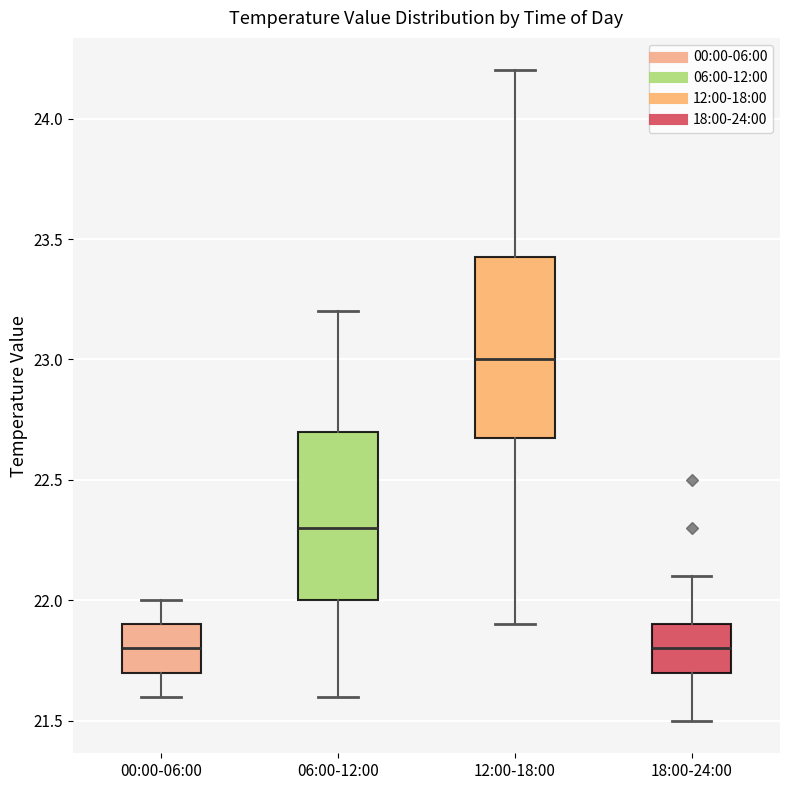

Reading left to right, transcribe this box plot: for each box, give where its median line is, the range the box spans, and where its two whiskers end, as read against the y-axis. The values are not printed on the chart, so give them approximately, as read against the axis.

00:00-06:00: median 21.80, box 21.70 to 21.90, whiskers 21.60 to 22.00
06:00-12:00: median 22.30, box 22.00 to 22.70, whiskers 21.60 to 23.20
12:00-18:00: median 23.00, box 22.70 to 23.45, whiskers 21.90 to 24.20
18:00-24:00: median 21.80, box 21.70 to 21.90, whiskers 21.50 to 22.10